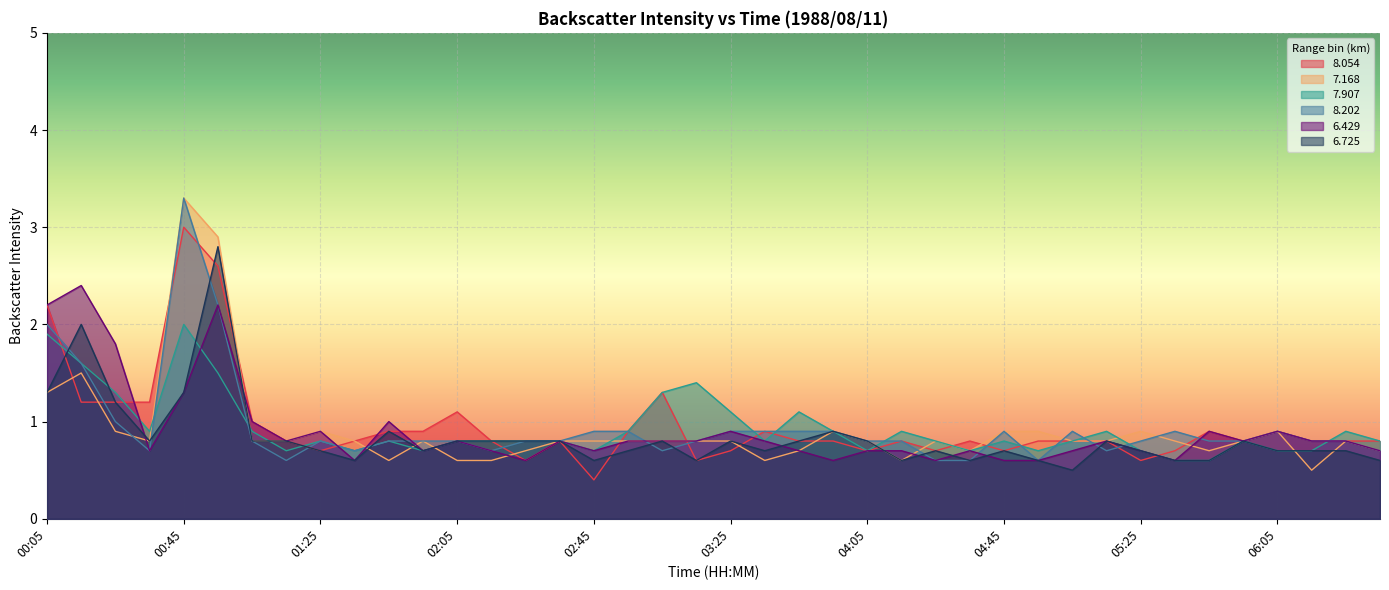

What is the minimum value for 6.429?

0.6